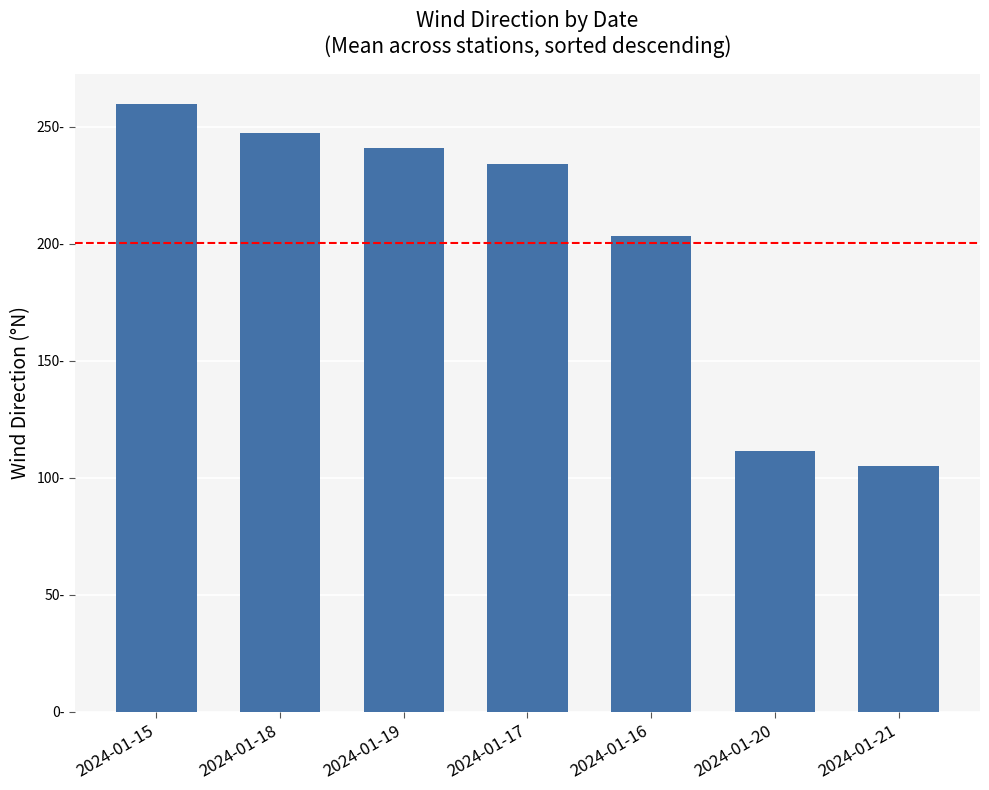

Are the bars horizontal?

No